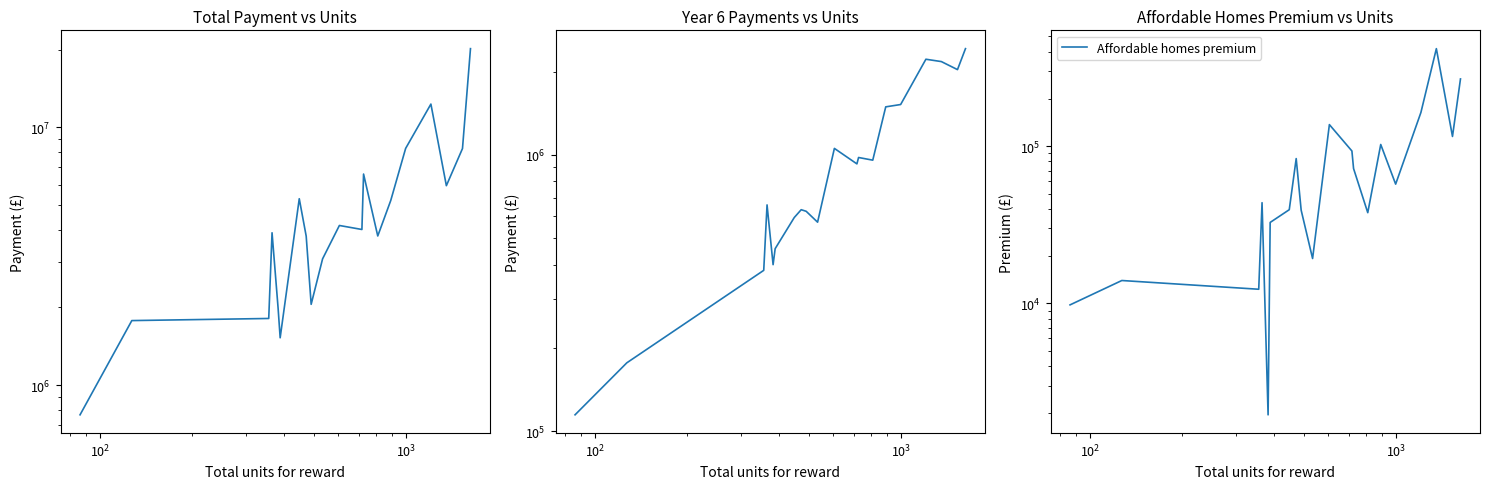

True or false: Year 6 Payments has more than 0 interior local peaks.

True